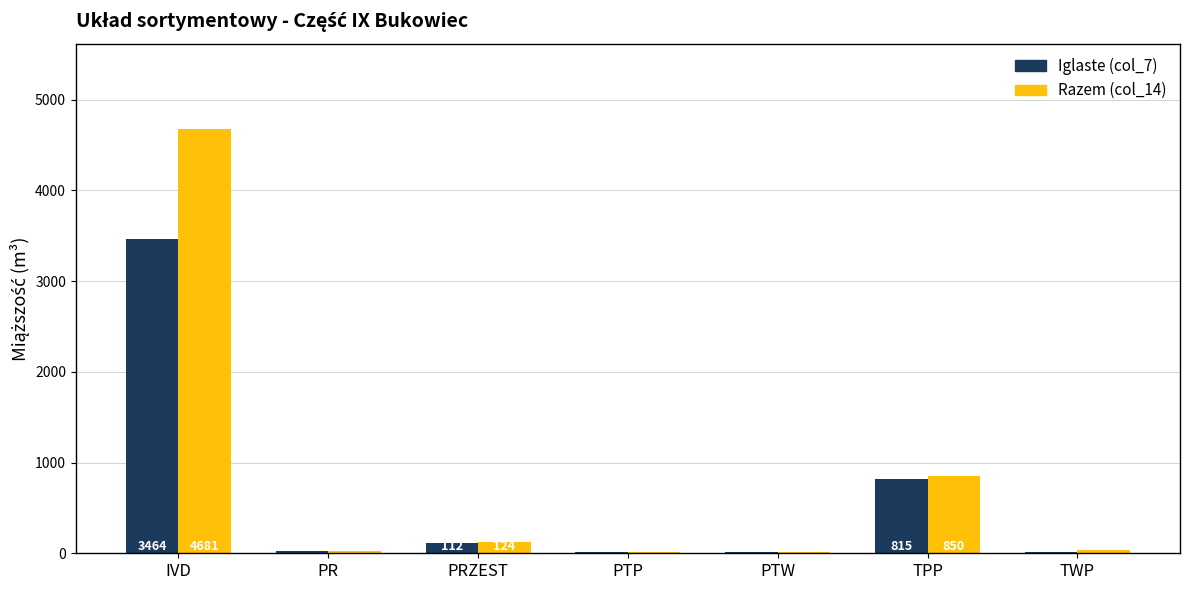

What is the sum of all Razem (col_14) values?

5740